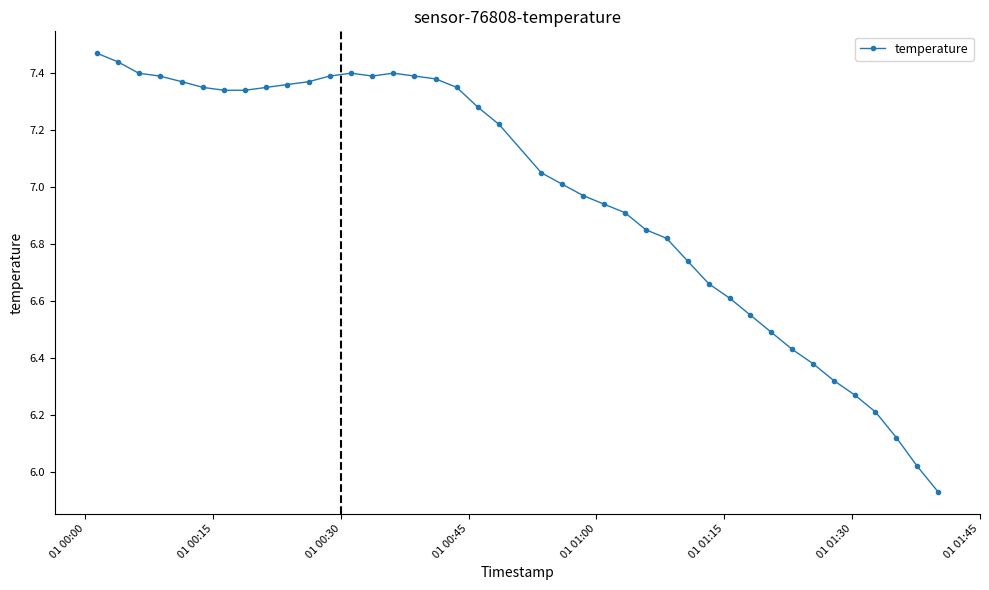

What is the difference between the maximum and minimum values?

1.5